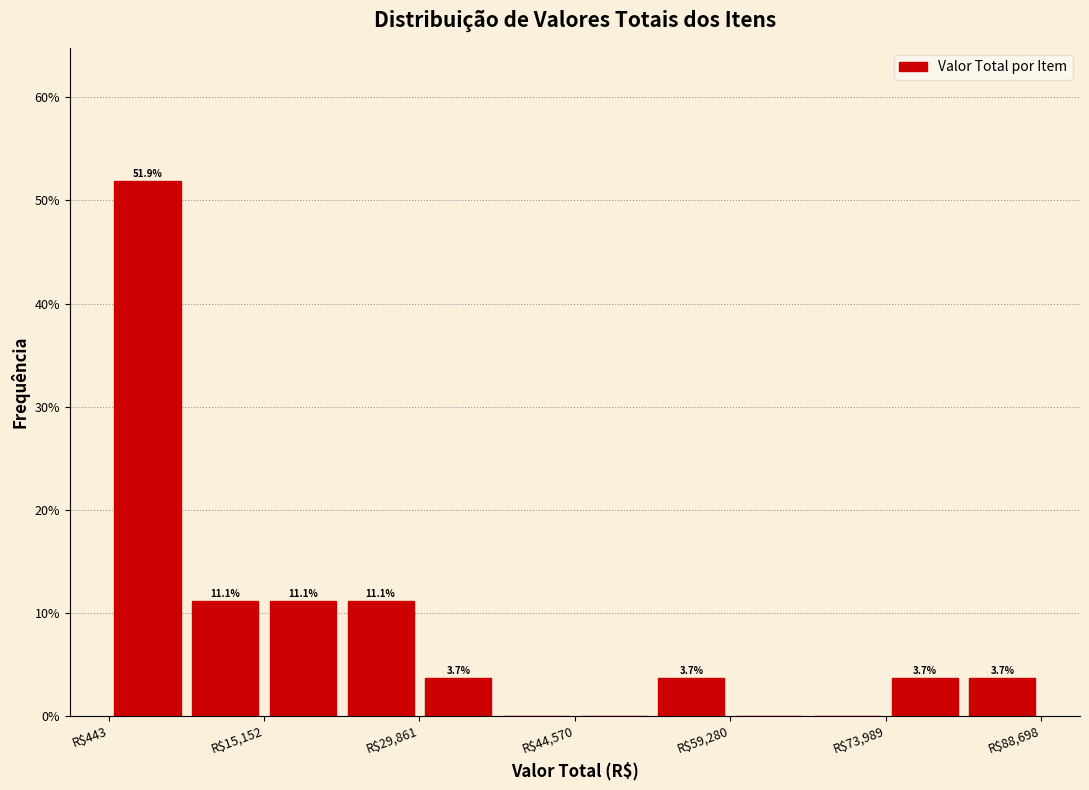

Around what value on the x-axis is the tallest bar? Give the approximate position of its centre, as read against the axis.

4000